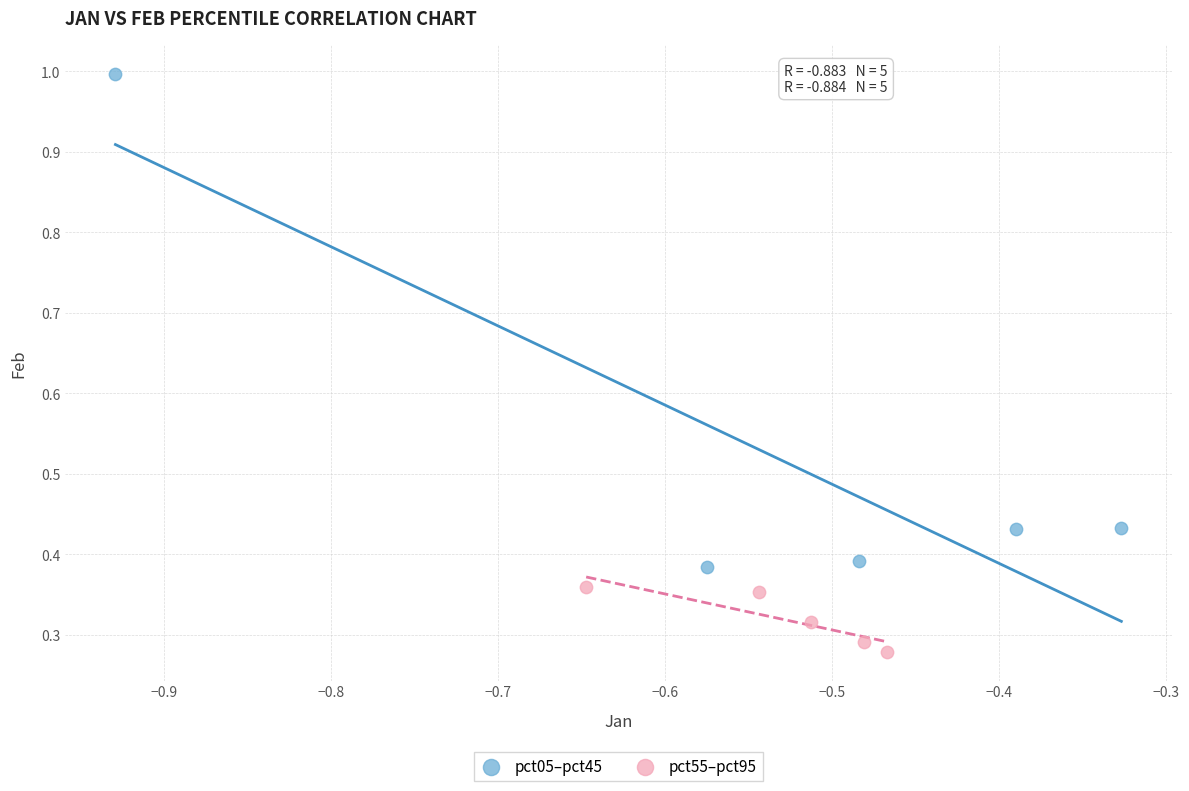

Which series contains the lowest Y value?

pct55–pct95